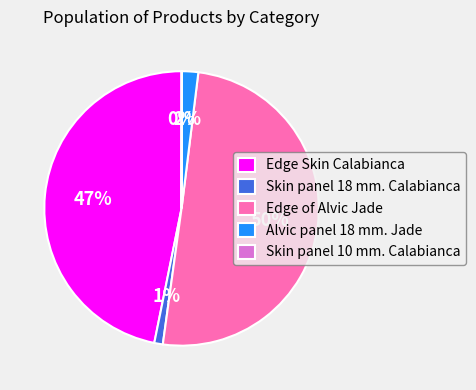

Which slice represents more than half of the pie?

Edge of Alvic Jade